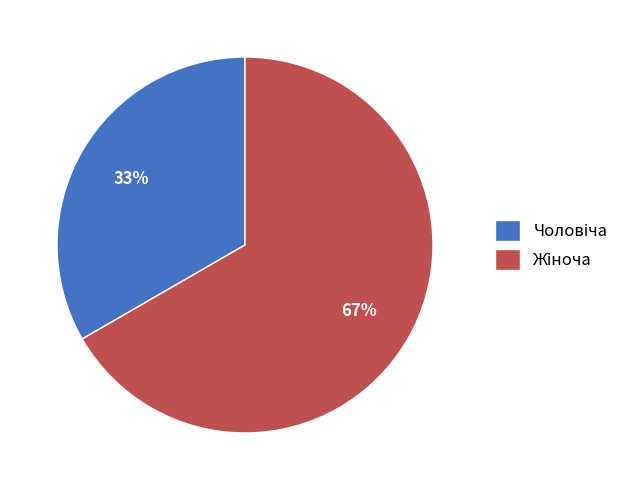

To the nearest percent, what is the average slice percentage?

50%